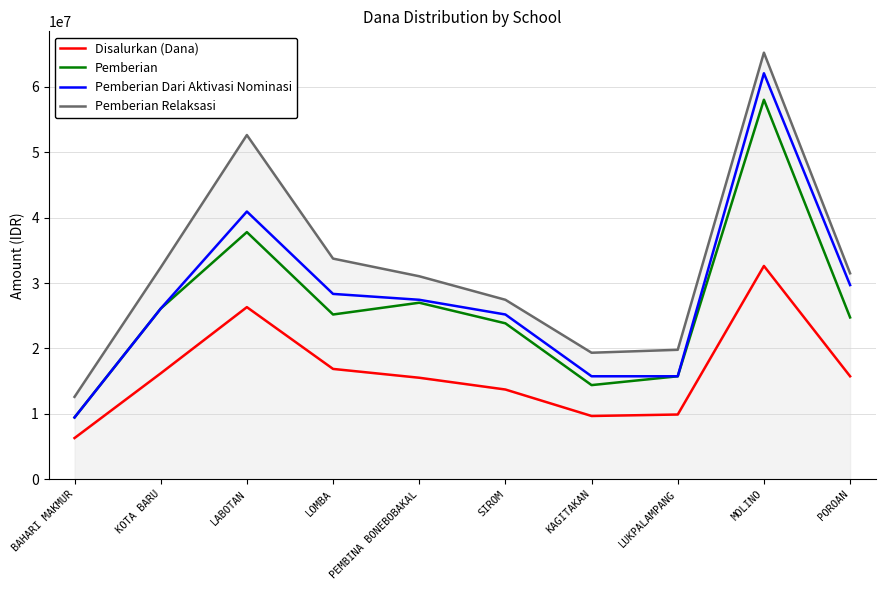

Is it true that Pemberian Dari Aktivasi Nominasi equals 27450000 at PEMBINA BONEBOBAKAL?

True